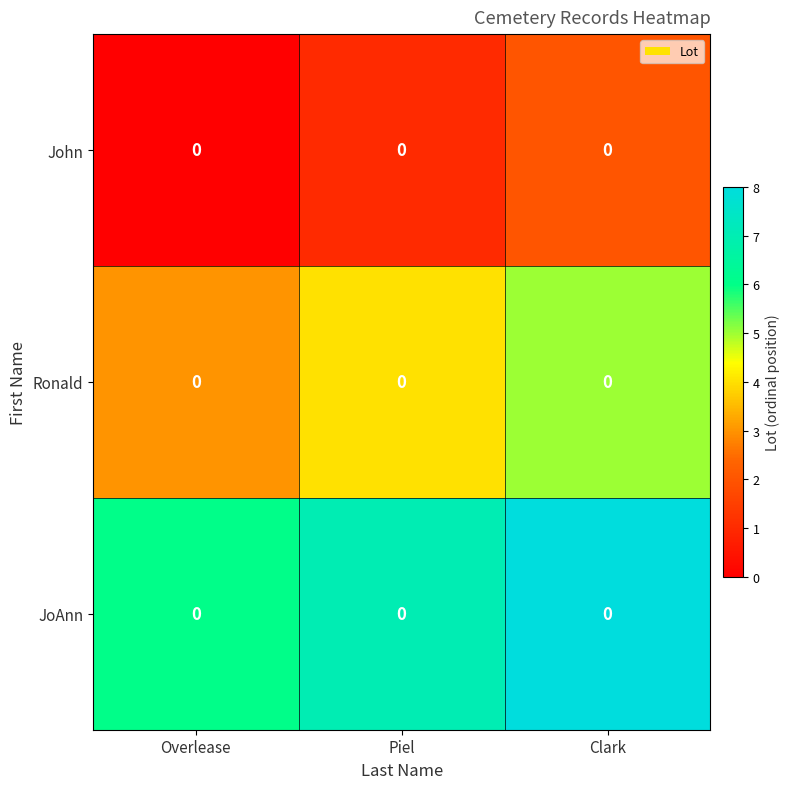

Reading left to right, transcribe all the data shown in this chart.

John: Overlease=0	Piel=0	Clark=0
Ronald: Overlease=0	Piel=0	Clark=0
JoAnn: Overlease=0	Piel=0	Clark=0